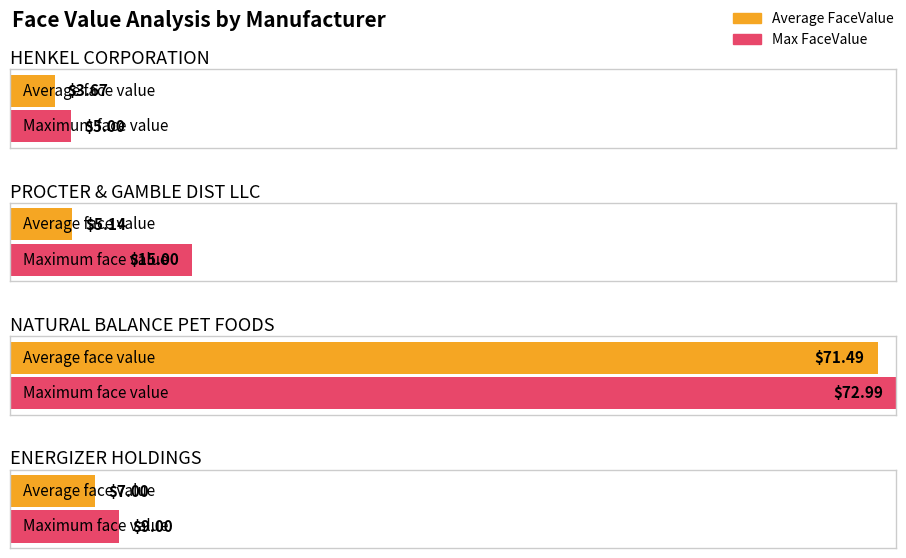

Rank the series by their average value, from lowest to highest.

Average FaceValue, Max FaceValue